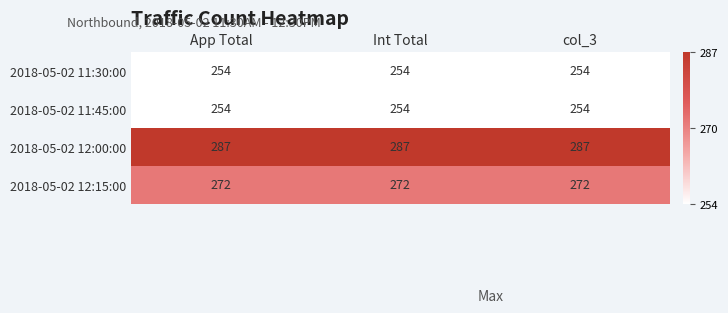

What is the lowest value of the 2018-05-02 11:45:00 series?

254